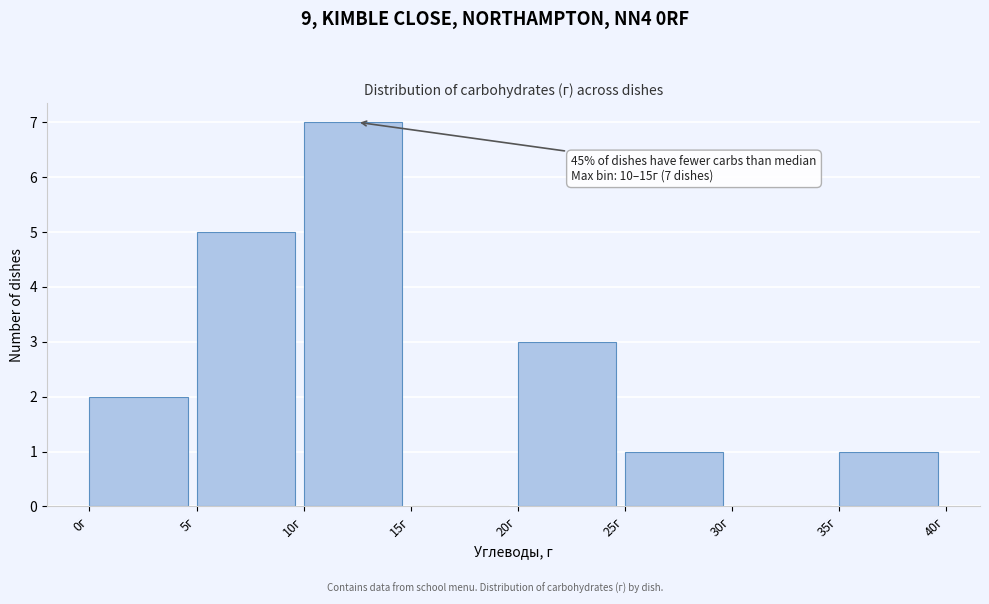

Over which range of the x-axis is the bar tallest?

10 to 15